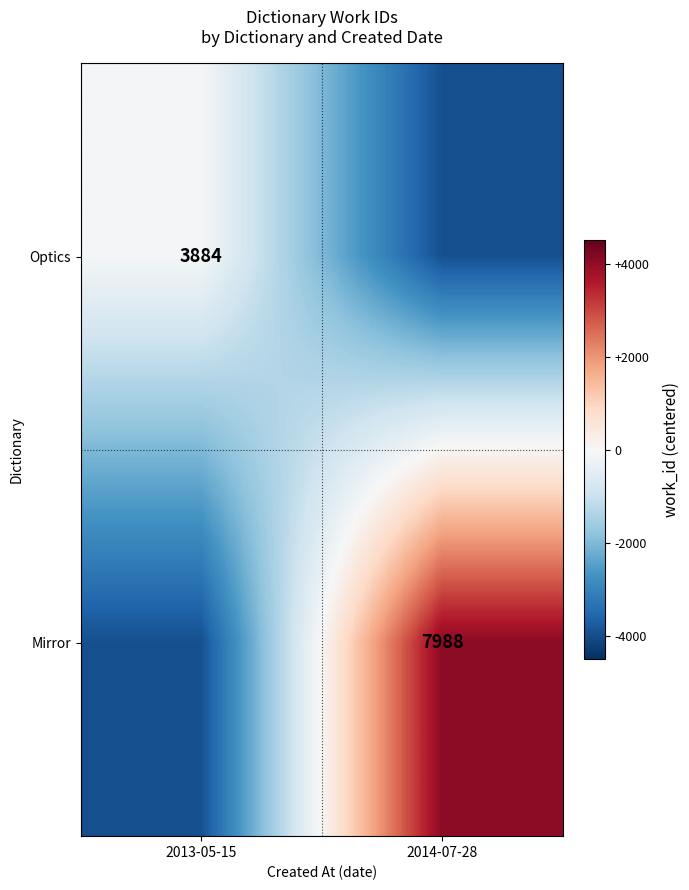

What is the total value across all series at 2013-05-15?

-4008